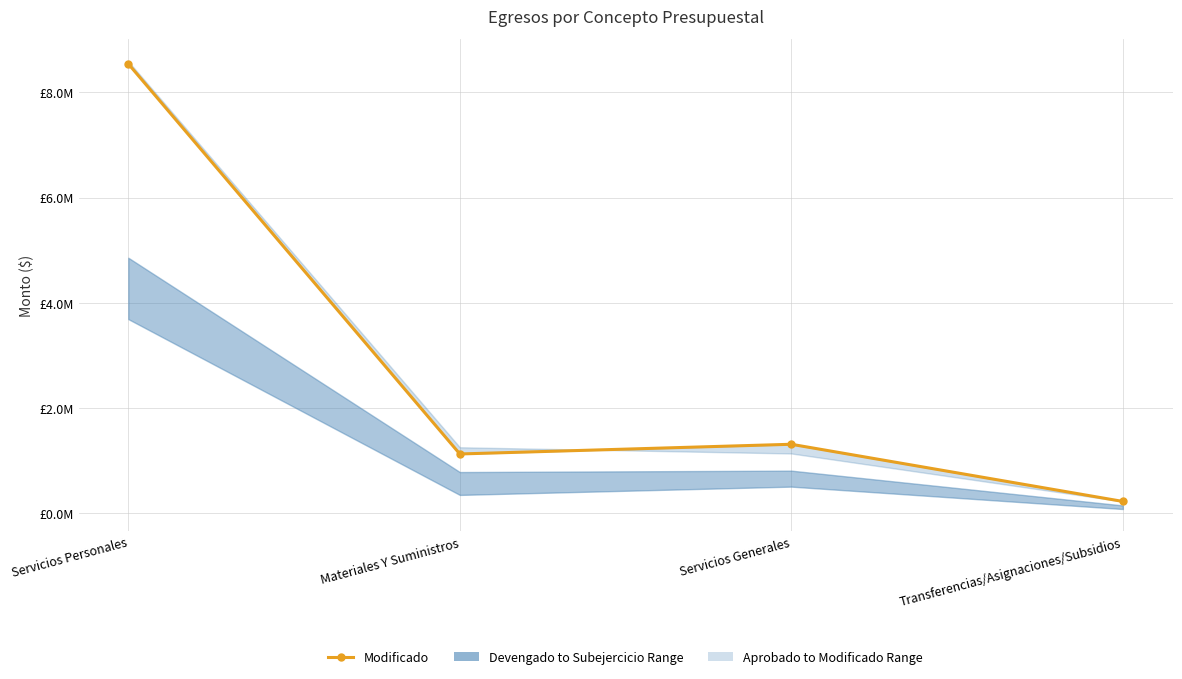

Count the number of values greater than 1307524.

2